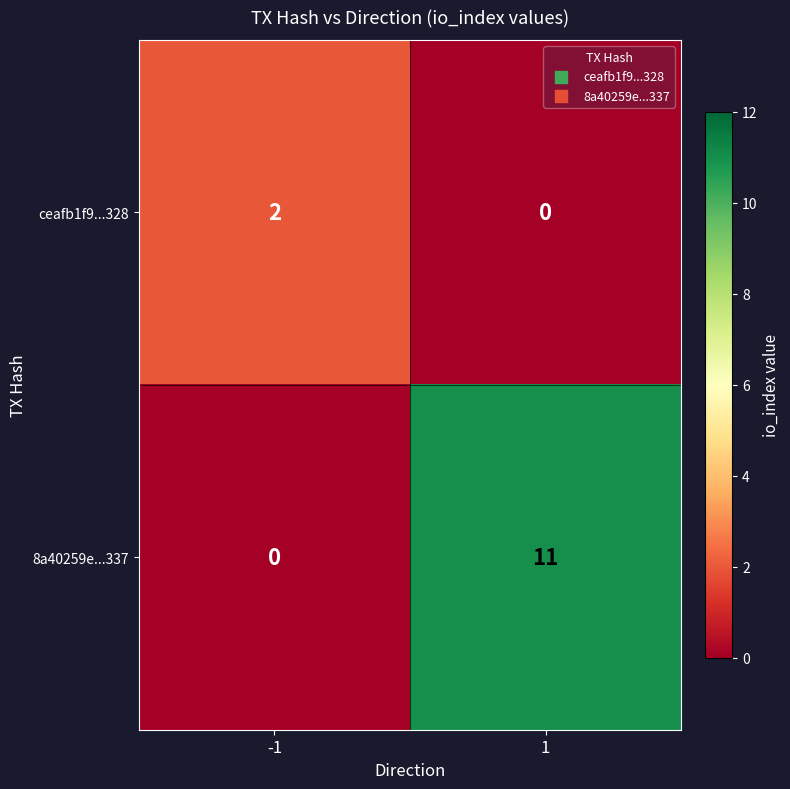

What is the sum of the 8a40259e...337 values at 1 and -1?

11